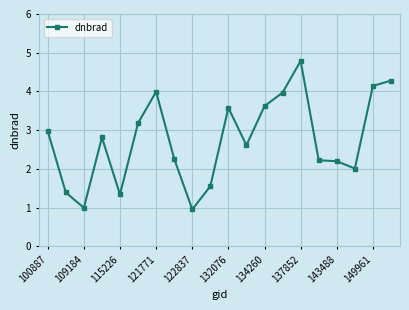

Reading right to left, transcribe all the data shown in this chart.

4.3	4.1	2.0	2.2	2.2	4.8	4.0	3.6	2.6	3.6	1.6	1.0	2.3	4.0	3.2	1.3	2.8	1.0	1.4	3.0